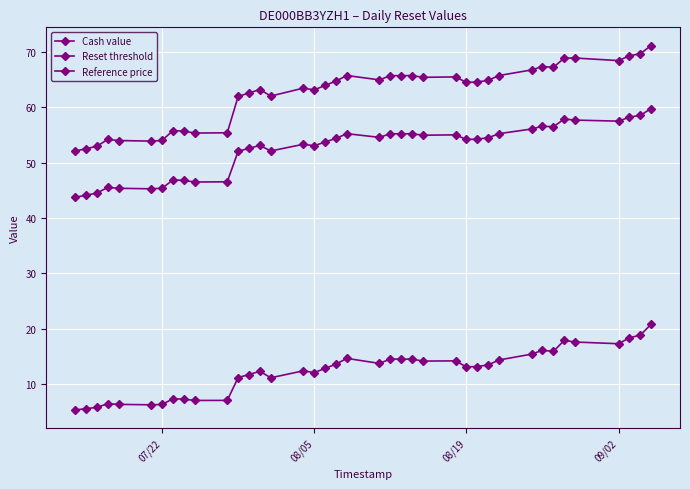

How many categories are shown in the chart?

39